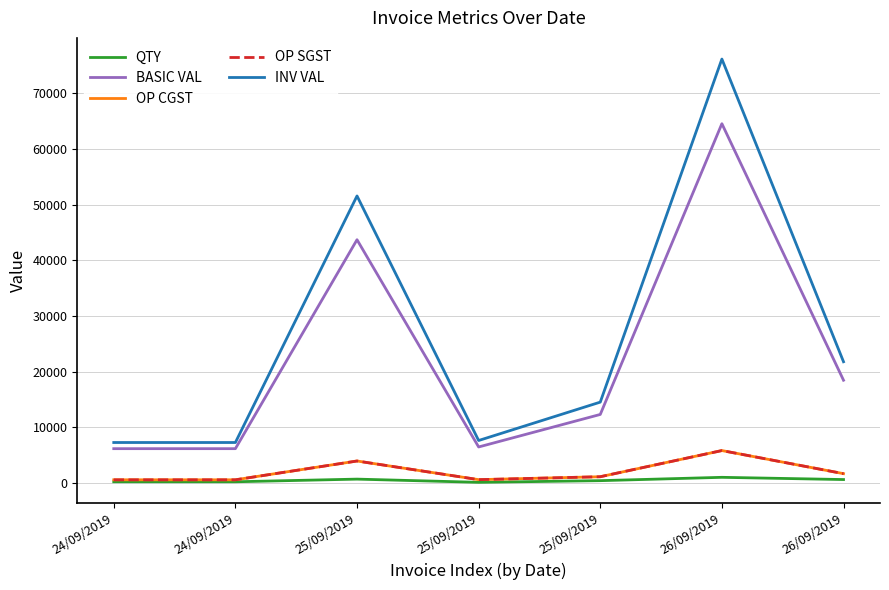

True or false: INV VAL has more than 0 points higher than both neighbors.

True